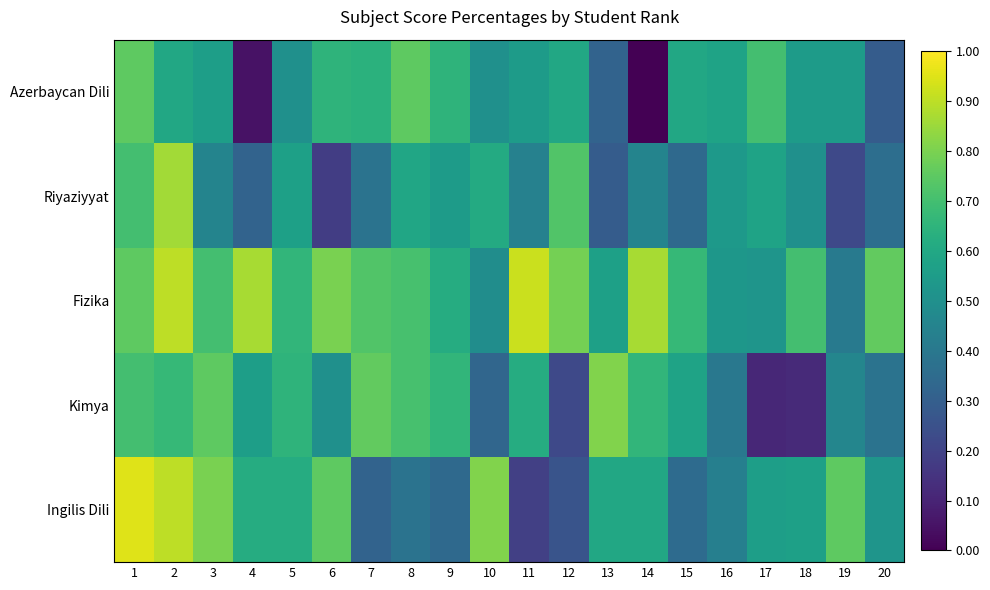

Which label corresponds to the smallest value in the chart?

14